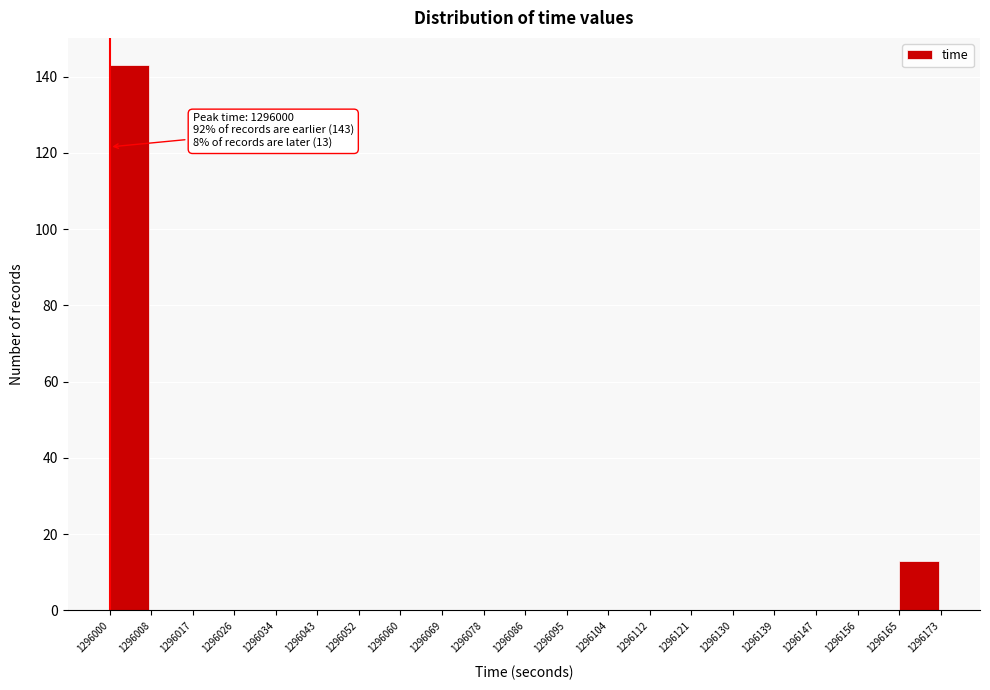

Which range on the x-axis has the tallest bar?

1296000 to 1296008